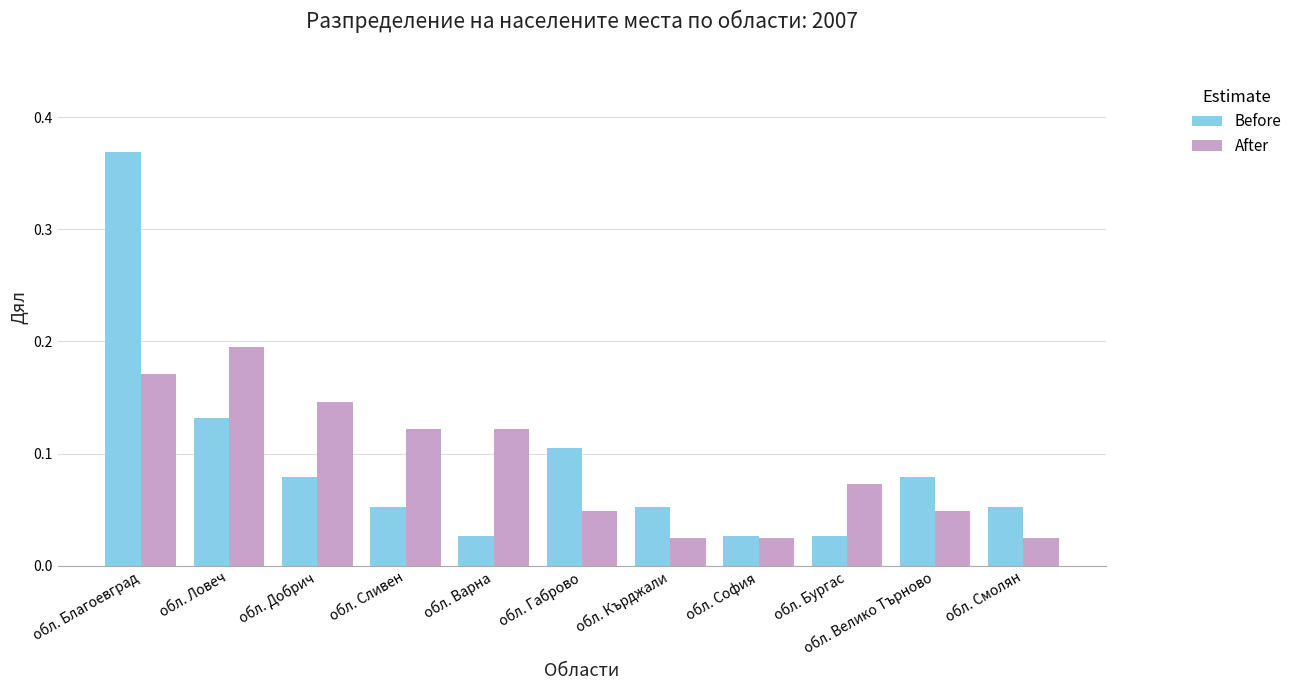

What is the difference between the maximum and minimum values in the Before series?

0.3